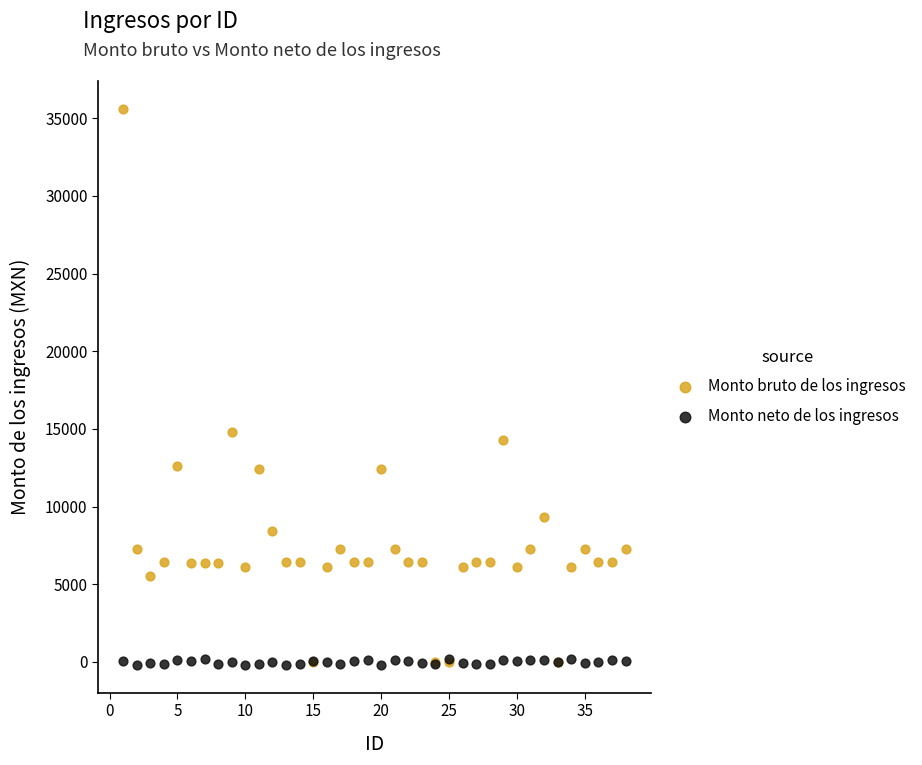

Which series contains the highest Y value?

Monto bruto de los ingresos